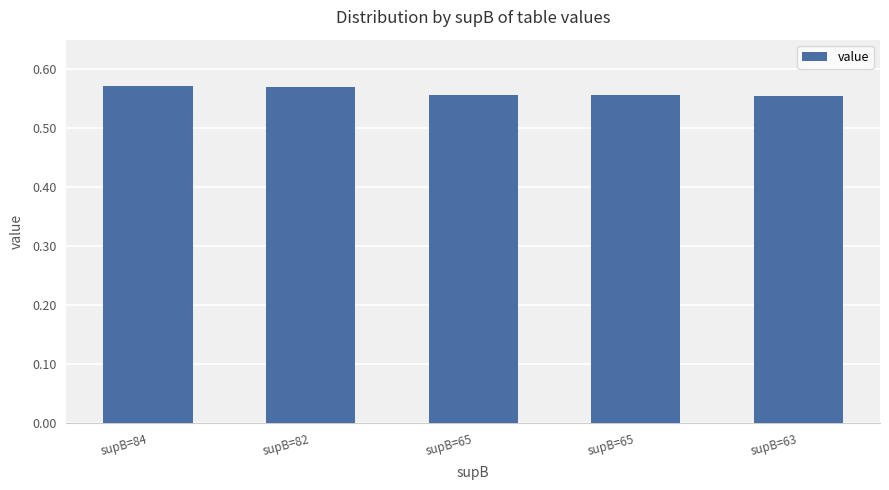

Is it true that the value at supB=82 is 0.6?

True